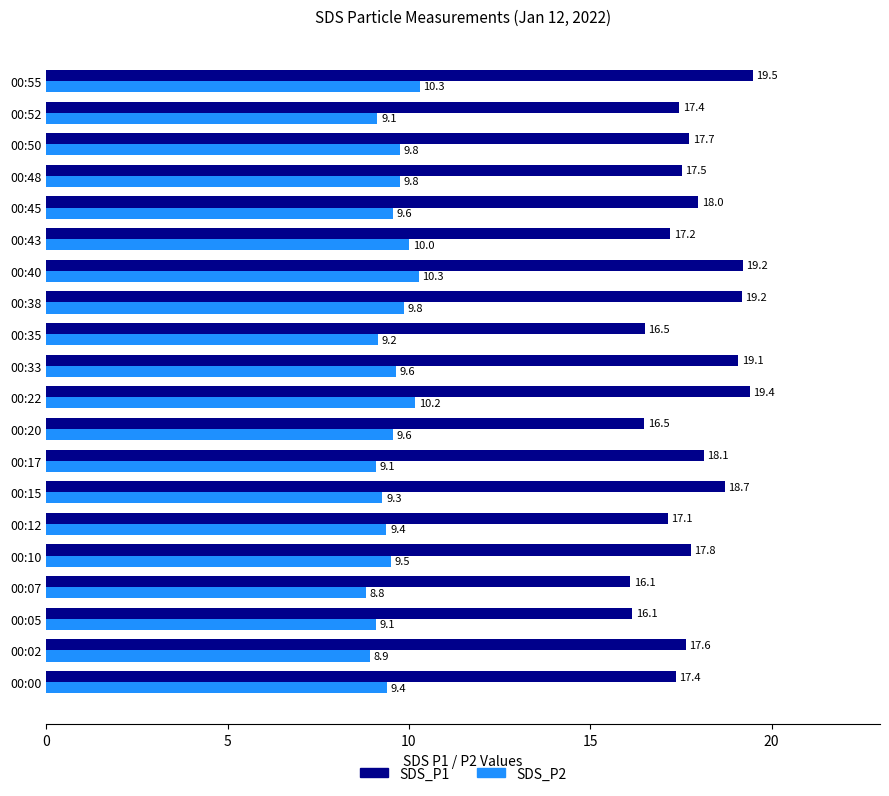

What is the average value of the SDS_P2 series?

9.5